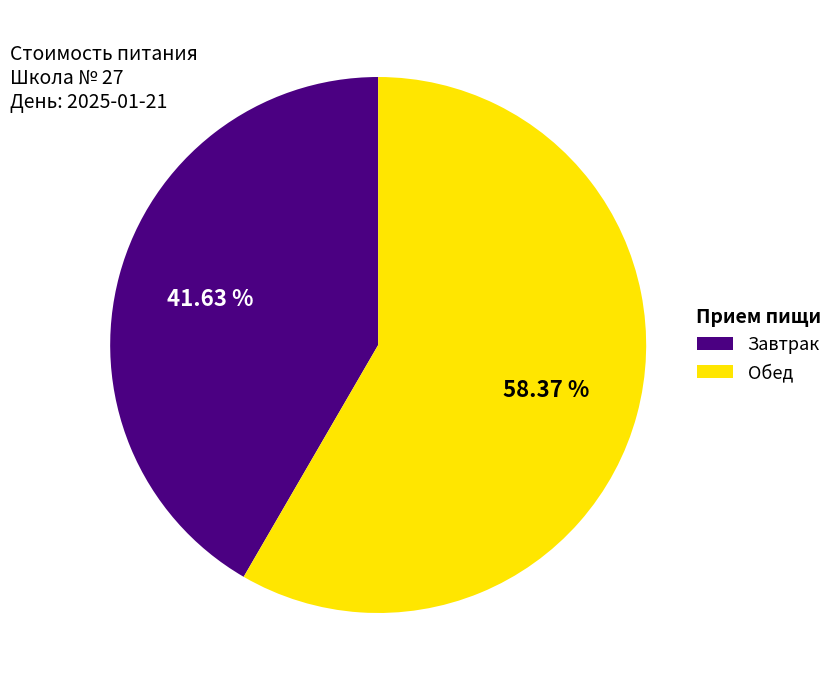

Between Завтрак and Обед, which is larger?

Обед